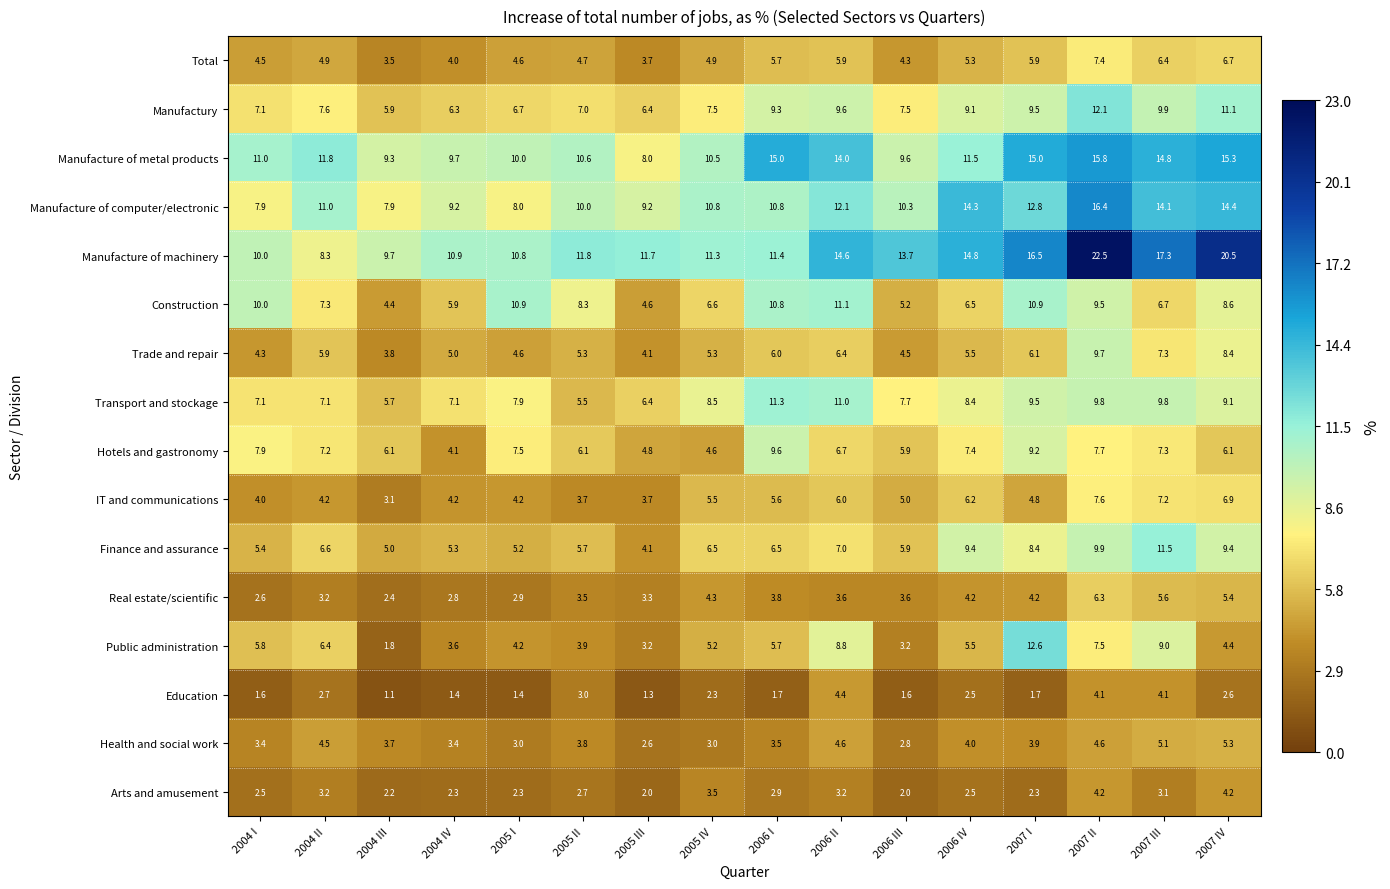

How many distinct data groups are displayed?

16